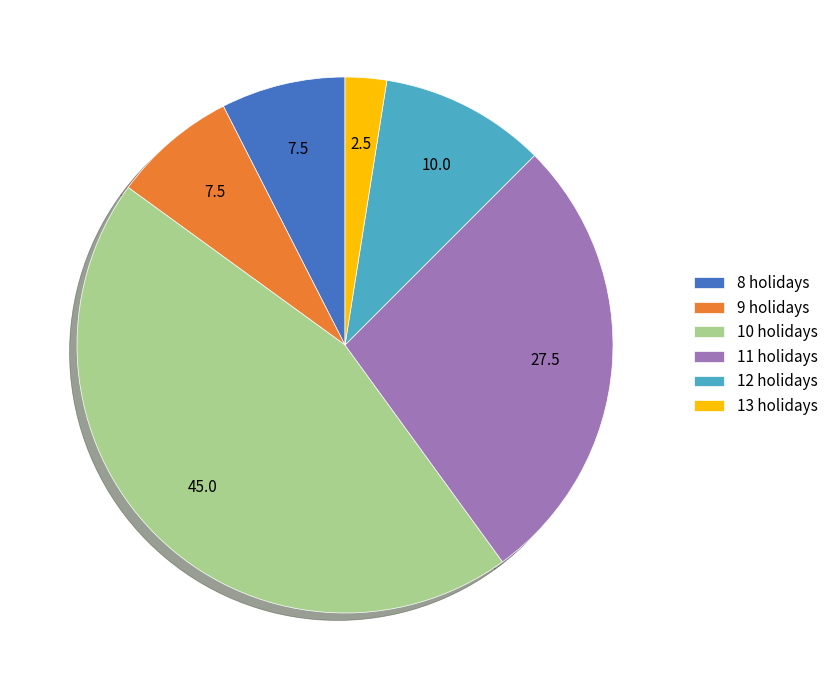

Is 10 holidays the majority of the pie?

No